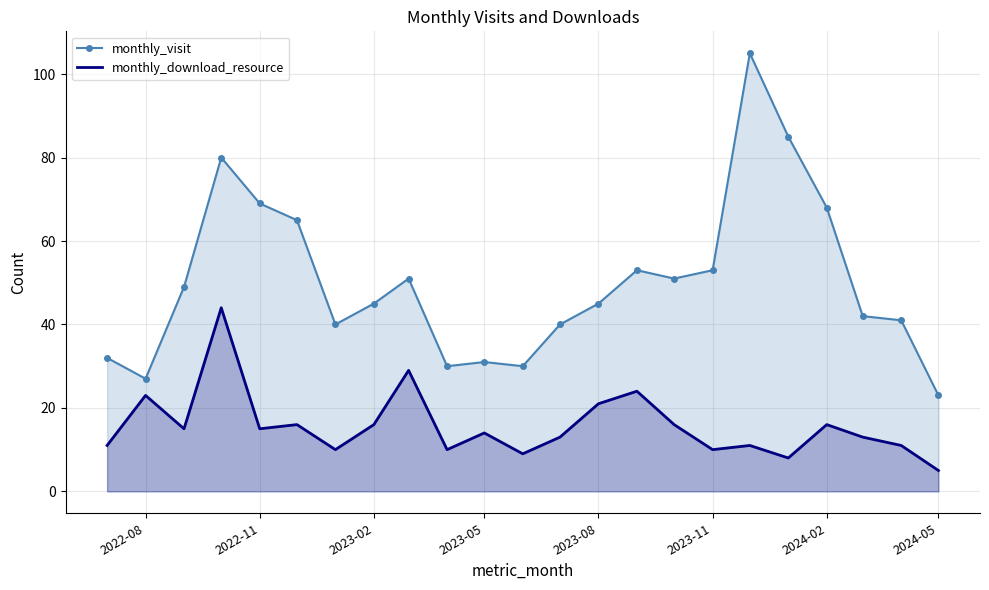

At how many categories does at least one series exceed 12?

23